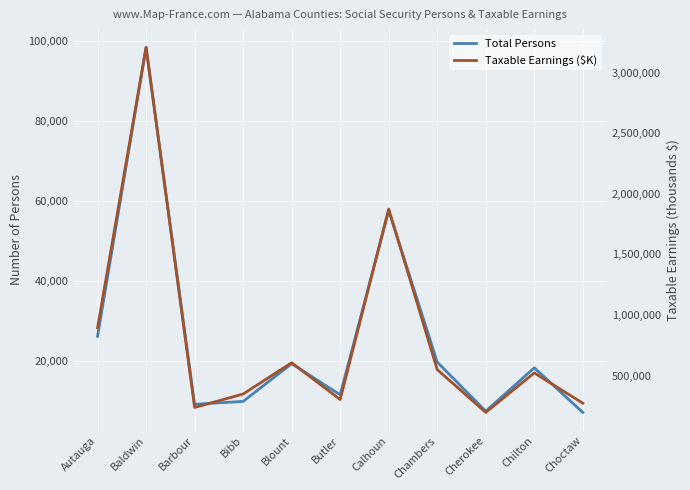

True or false: Taxable Earnings ($K) and Total Persons cross at least once.

False